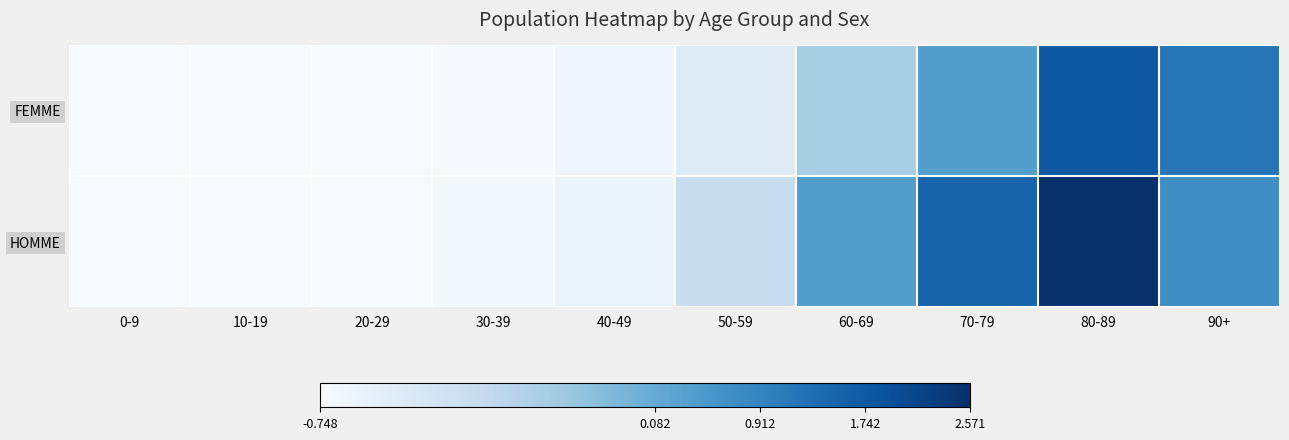

What is the greatest value displayed?

2.6